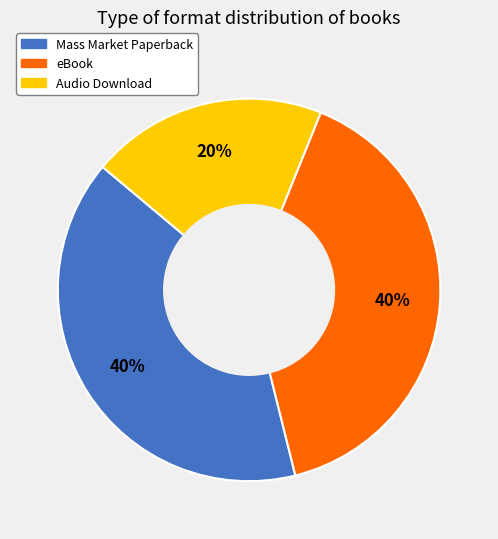

How many slices are in this pie chart?

3